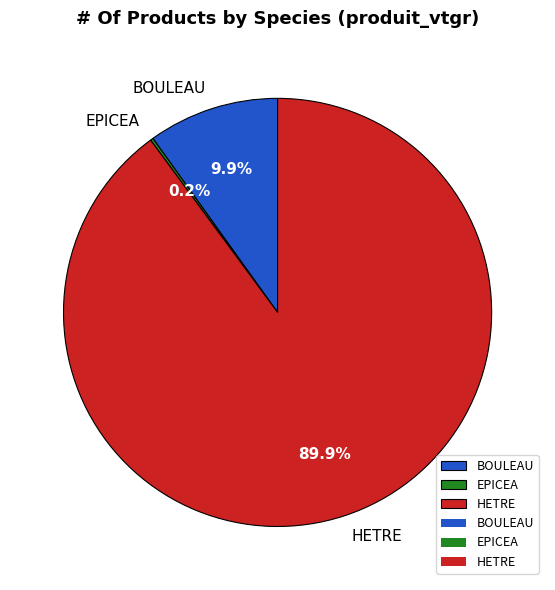

What is the total percentage of HETRE and BOULEAU?

99.8%